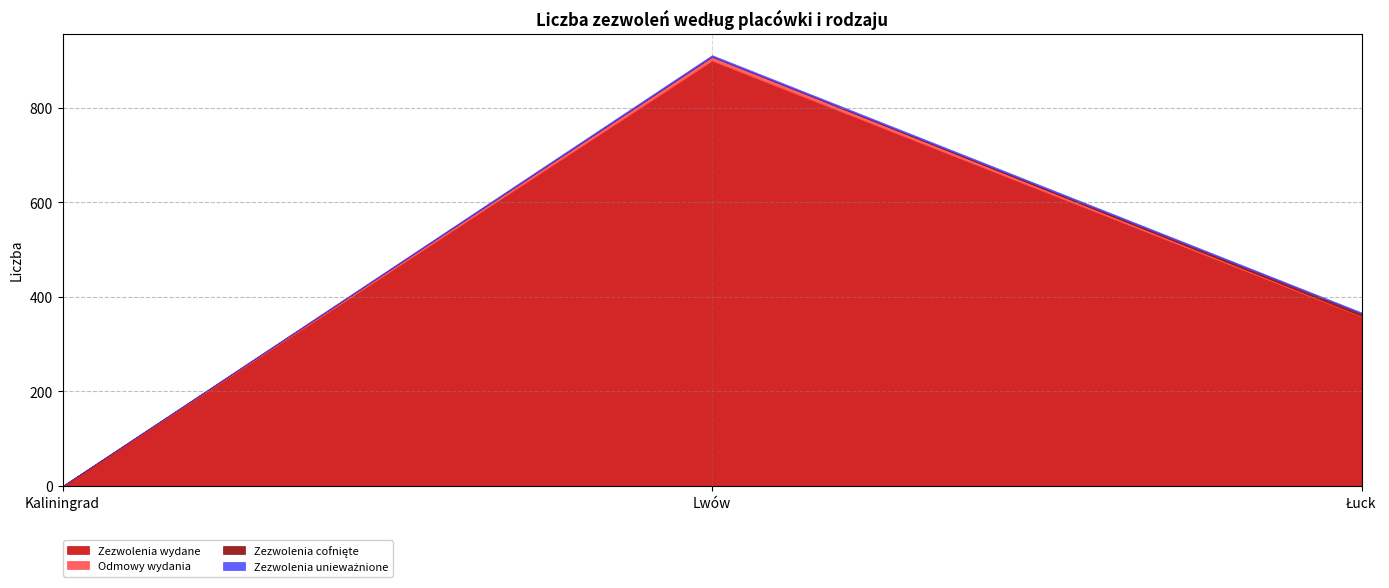

Where does the Zezwolenia wydane series first go above 358?

Lwów